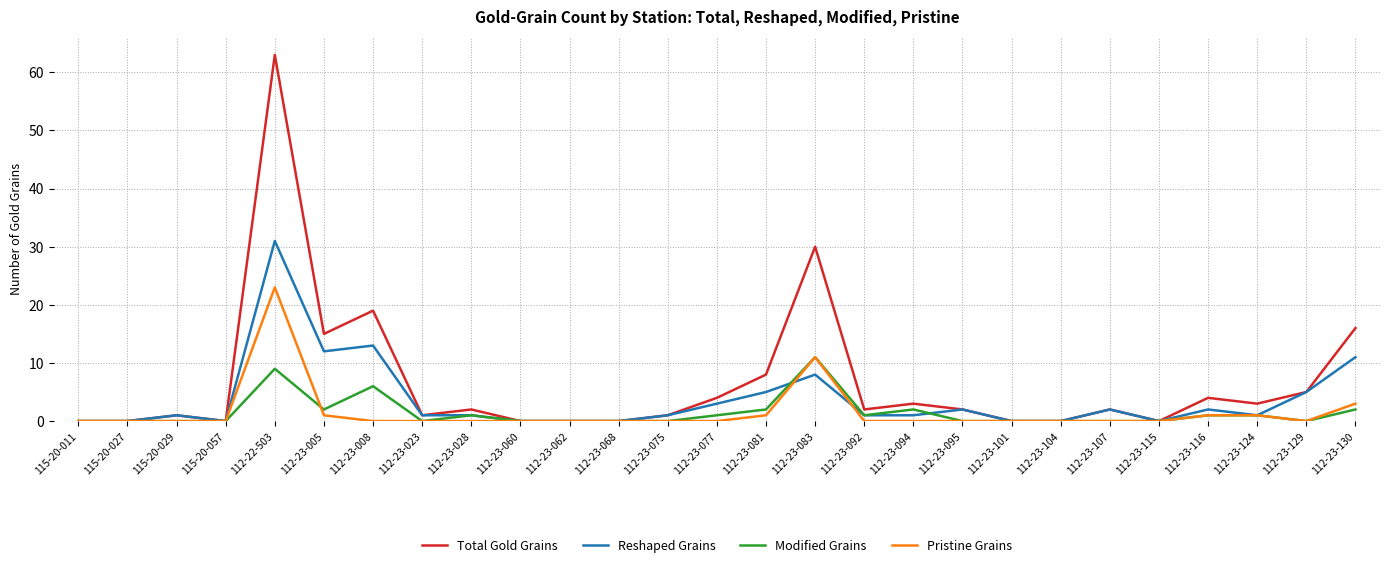

At which category does the chart reach its peak across all series?

112-22-503